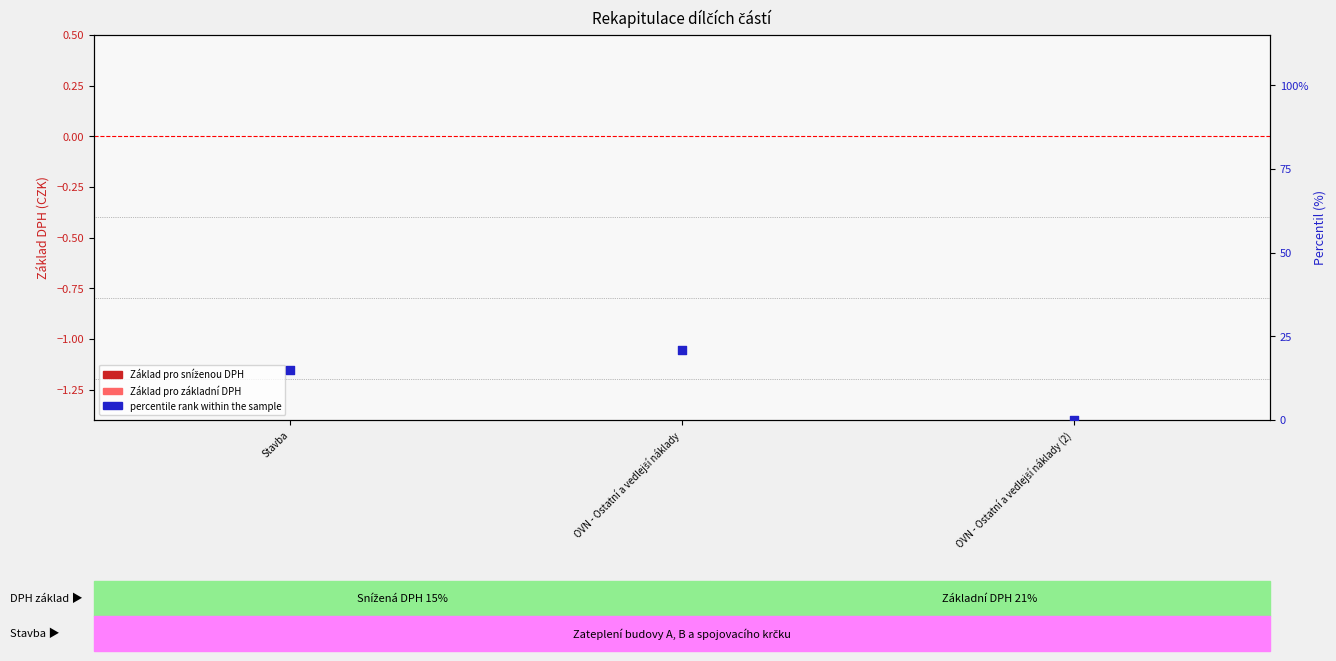

Is the value of Základ pro sníženou DPH at OVN - Ostatní a vedlejší náklady (2) greater than the value of percentile rank within the sample at OVN - Ostatní a vedlejší náklady?

No